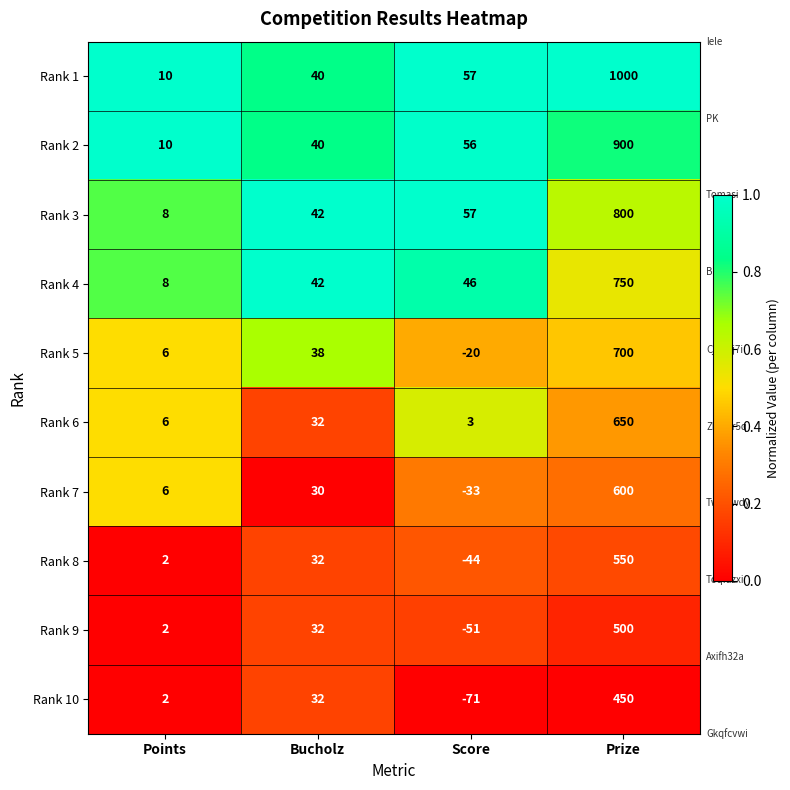

At which category does the chart reach its minimum across all series?

Score